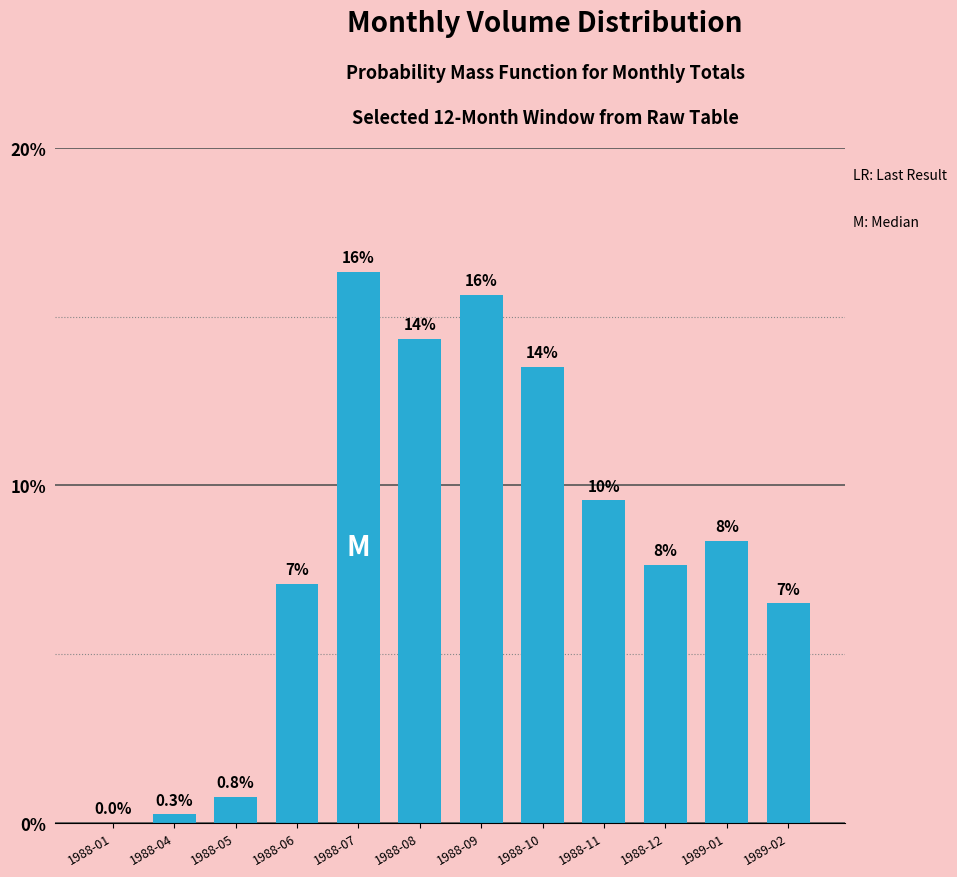

How many positive values are there?

11